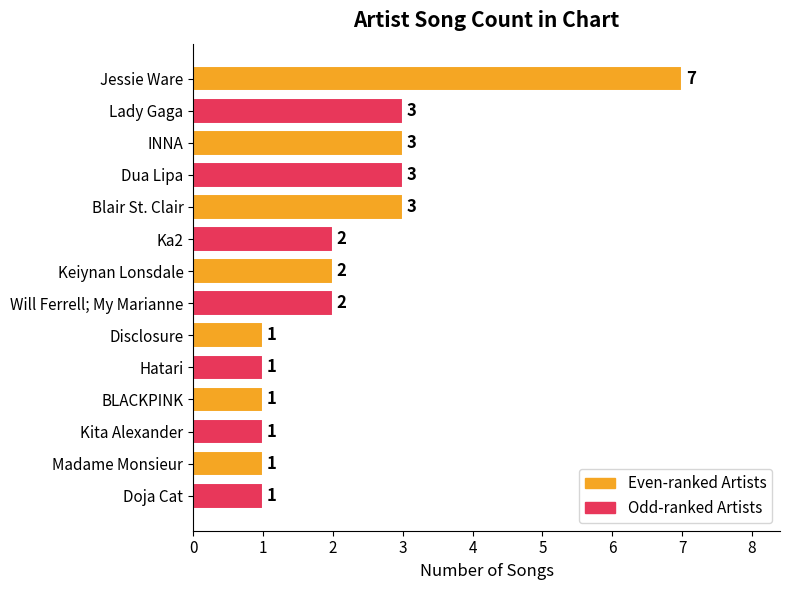

Reading bottom to top, transcribe all the data shown in this chart.

1	1	1	1	1	1	2	2	2	3	3	3	3	7